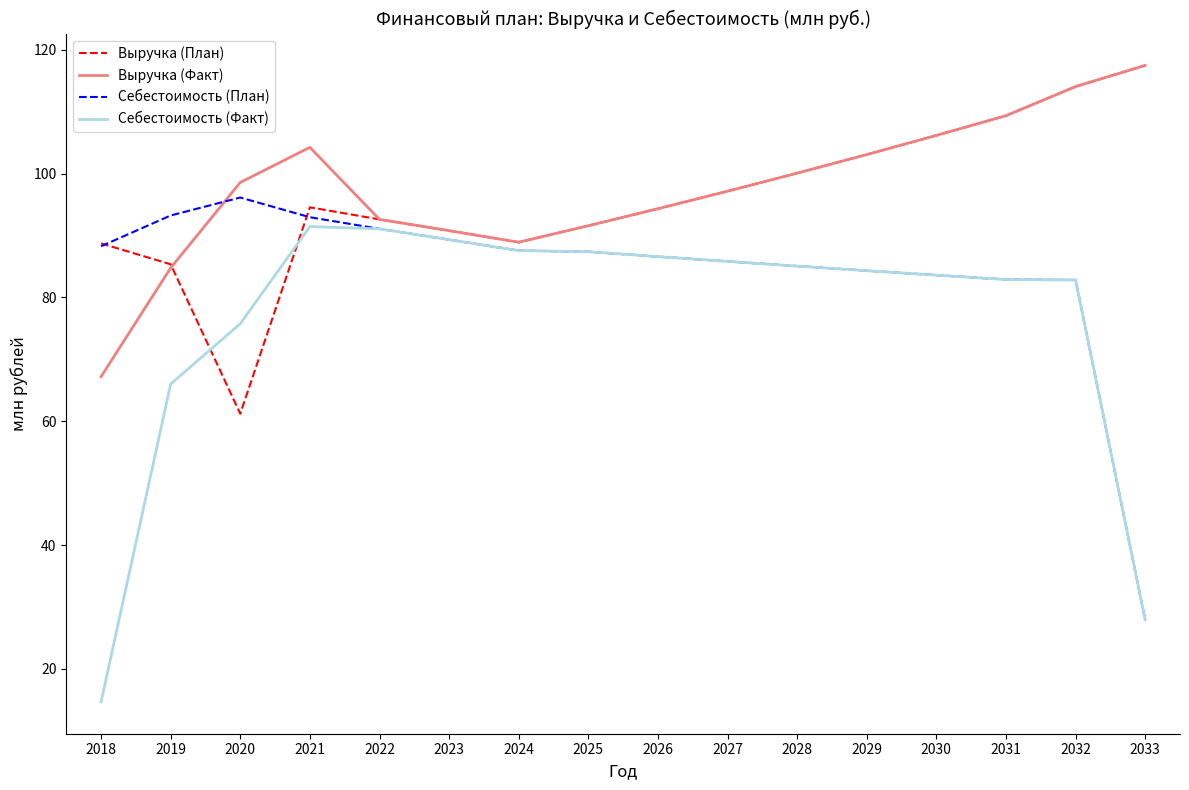

Where does the Себестоимость (Факт) series first go above 85?

2021